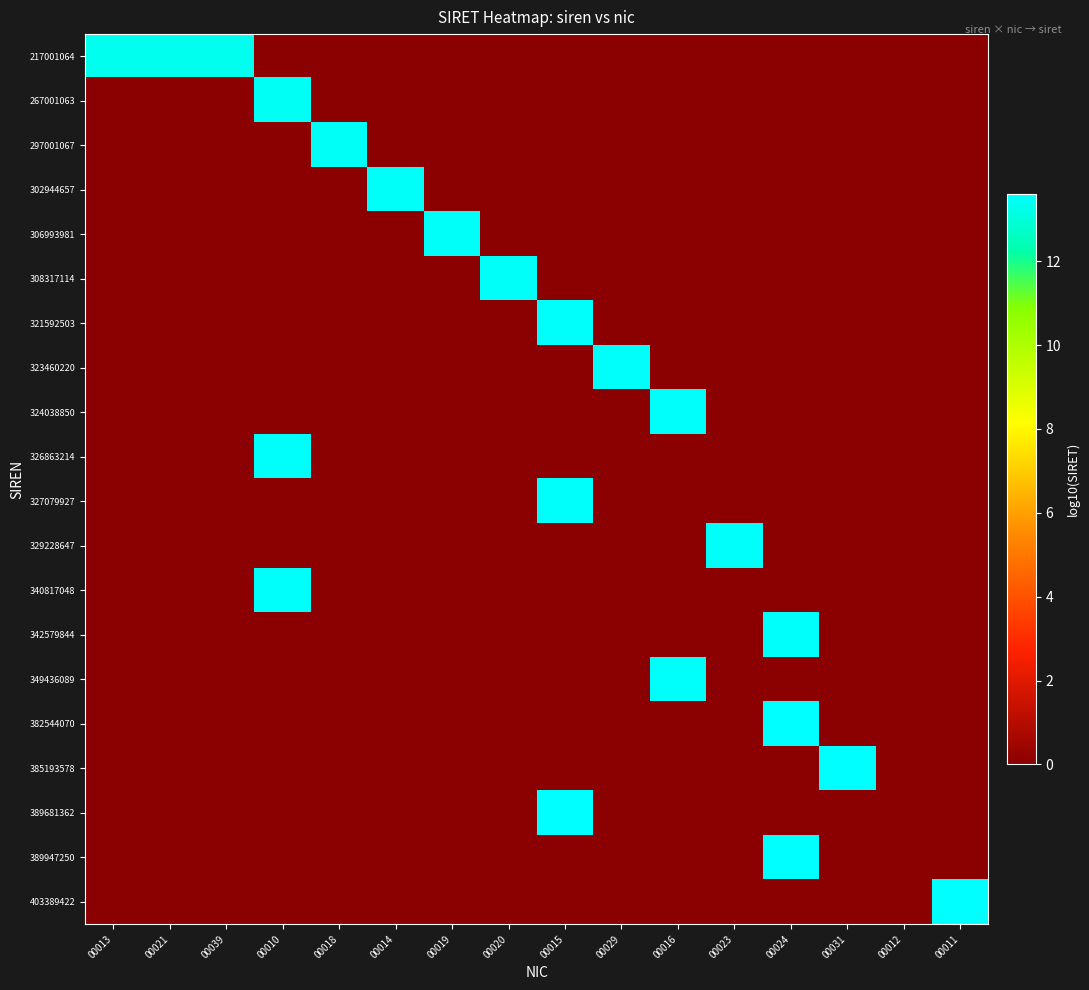

Reading left to right, list all the values displayed in this chart.

217001064: 00013=13.3	00021=13.3	00039=13.3	00010=0.0	00018=0.0	00014=0.0	00019=0.0	00020=0.0	00015=0.0	00029=0.0	00016=0.0	00023=0.0	00024=0.0	00031=0.0	00012=0.0	00011=0.0
267001063: 00013=0.0	00021=0.0	00039=0.0	00010=13.4	00018=0.0	00014=0.0	00019=0.0	00020=0.0	00015=0.0	00029=0.0	00016=0.0	00023=0.0	00024=0.0	00031=0.0	00012=0.0	00011=0.0
297001067: 00013=0.0	00021=0.0	00039=0.0	00010=0.0	00018=13.5	00014=0.0	00019=0.0	00020=0.0	00015=0.0	00029=0.0	00016=0.0	00023=0.0	00024=0.0	00031=0.0	00012=0.0	00011=0.0
302944657: 00013=0.0	00021=0.0	00039=0.0	00010=0.0	00018=0.0	00014=13.5	00019=0.0	00020=0.0	00015=0.0	00029=0.0	00016=0.0	00023=0.0	00024=0.0	00031=0.0	00012=0.0	00011=0.0
306993981: 00013=0.0	00021=0.0	00039=0.0	00010=0.0	00018=0.0	00014=0.0	00019=13.5	00020=0.0	00015=0.0	00029=0.0	00016=0.0	00023=0.0	00024=0.0	00031=0.0	00012=0.0	00011=0.0
308317114: 00013=0.0	00021=0.0	00039=0.0	00010=0.0	00018=0.0	00014=0.0	00019=0.0	00020=13.5	00015=0.0	00029=0.0	00016=0.0	00023=0.0	00024=0.0	00031=0.0	00012=0.0	00011=0.0
321592503: 00013=0.0	00021=0.0	00039=0.0	00010=0.0	00018=0.0	00014=0.0	00019=0.0	00020=0.0	00015=13.5	00029=0.0	00016=0.0	00023=0.0	00024=0.0	00031=0.0	00012=0.0	00011=0.0
323460220: 00013=0.0	00021=0.0	00039=0.0	00010=0.0	00018=0.0	00014=0.0	00019=0.0	00020=0.0	00015=0.0	00029=13.5	00016=0.0	00023=0.0	00024=0.0	00031=0.0	00012=0.0	00011=0.0
324038850: 00013=0.0	00021=0.0	00039=0.0	00010=0.0	00018=0.0	00014=0.0	00019=0.0	00020=0.0	00015=0.0	00029=0.0	00016=13.5	00023=0.0	00024=0.0	00031=0.0	00012=0.0	00011=0.0
326863214: 00013=0.0	00021=0.0	00039=0.0	00010=13.5	00018=0.0	00014=0.0	00019=0.0	00020=0.0	00015=0.0	00029=0.0	00016=0.0	00023=0.0	00024=0.0	00031=0.0	00012=0.0	00011=0.0
327079927: 00013=0.0	00021=0.0	00039=0.0	00010=0.0	00018=0.0	00014=0.0	00019=0.0	00020=0.0	00015=13.5	00029=0.0	00016=0.0	00023=0.0	00024=0.0	00031=0.0	00012=0.0	00011=0.0
329228647: 00013=0.0	00021=0.0	00039=0.0	00010=0.0	00018=0.0	00014=0.0	00019=0.0	00020=0.0	00015=0.0	00029=0.0	00016=0.0	00023=13.5	00024=0.0	00031=0.0	00012=0.0	00011=0.0
340817048: 00013=0.0	00021=0.0	00039=0.0	00010=13.5	00018=0.0	00014=0.0	00019=0.0	00020=0.0	00015=0.0	00029=0.0	00016=0.0	00023=0.0	00024=0.0	00031=0.0	00012=0.0	00011=0.0
342579844: 00013=0.0	00021=0.0	00039=0.0	00010=0.0	00018=0.0	00014=0.0	00019=0.0	00020=0.0	00015=0.0	00029=0.0	00016=0.0	00023=0.0	00024=13.5	00031=0.0	00012=0.0	00011=0.0
349436089: 00013=0.0	00021=0.0	00039=0.0	00010=0.0	00018=0.0	00014=0.0	00019=0.0	00020=0.0	00015=0.0	00029=0.0	00016=13.5	00023=0.0	00024=0.0	00031=0.0	00012=0.0	00011=0.0
382544070: 00013=0.0	00021=0.0	00039=0.0	00010=0.0	00018=0.0	00014=0.0	00019=0.0	00020=0.0	00015=0.0	00029=0.0	00016=0.0	00023=0.0	00024=13.6	00031=0.0	00012=0.0	00011=0.0
385193578: 00013=0.0	00021=0.0	00039=0.0	00010=0.0	00018=0.0	00014=0.0	00019=0.0	00020=0.0	00015=0.0	00029=0.0	00016=0.0	00023=0.0	00024=0.0	00031=13.6	00012=0.0	00011=0.0
389681362: 00013=0.0	00021=0.0	00039=0.0	00010=0.0	00018=0.0	00014=0.0	00019=0.0	00020=0.0	00015=13.6	00029=0.0	00016=0.0	00023=0.0	00024=0.0	00031=0.0	00012=0.0	00011=0.0
389947250: 00013=0.0	00021=0.0	00039=0.0	00010=0.0	00018=0.0	00014=0.0	00019=0.0	00020=0.0	00015=0.0	00029=0.0	00016=0.0	00023=0.0	00024=13.6	00031=0.0	00012=0.0	00011=0.0
403389422: 00013=0.0	00021=0.0	00039=0.0	00010=0.0	00018=0.0	00014=0.0	00019=0.0	00020=0.0	00015=0.0	00029=0.0	00016=0.0	00023=0.0	00024=0.0	00031=0.0	00012=0.0	00011=13.6